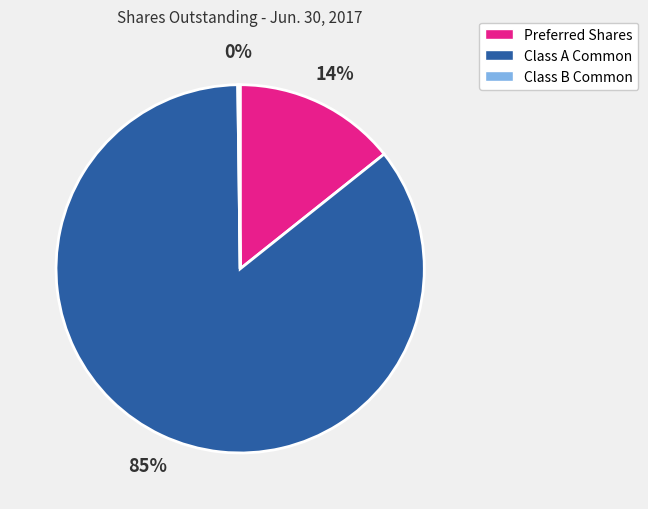

To the nearest percent, what is the average slice percentage?

33%